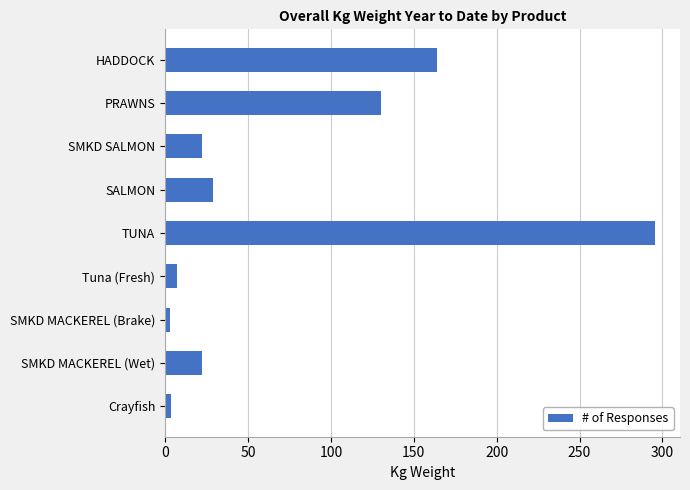

What is the label of the 9th bar from the top?

Crayfish